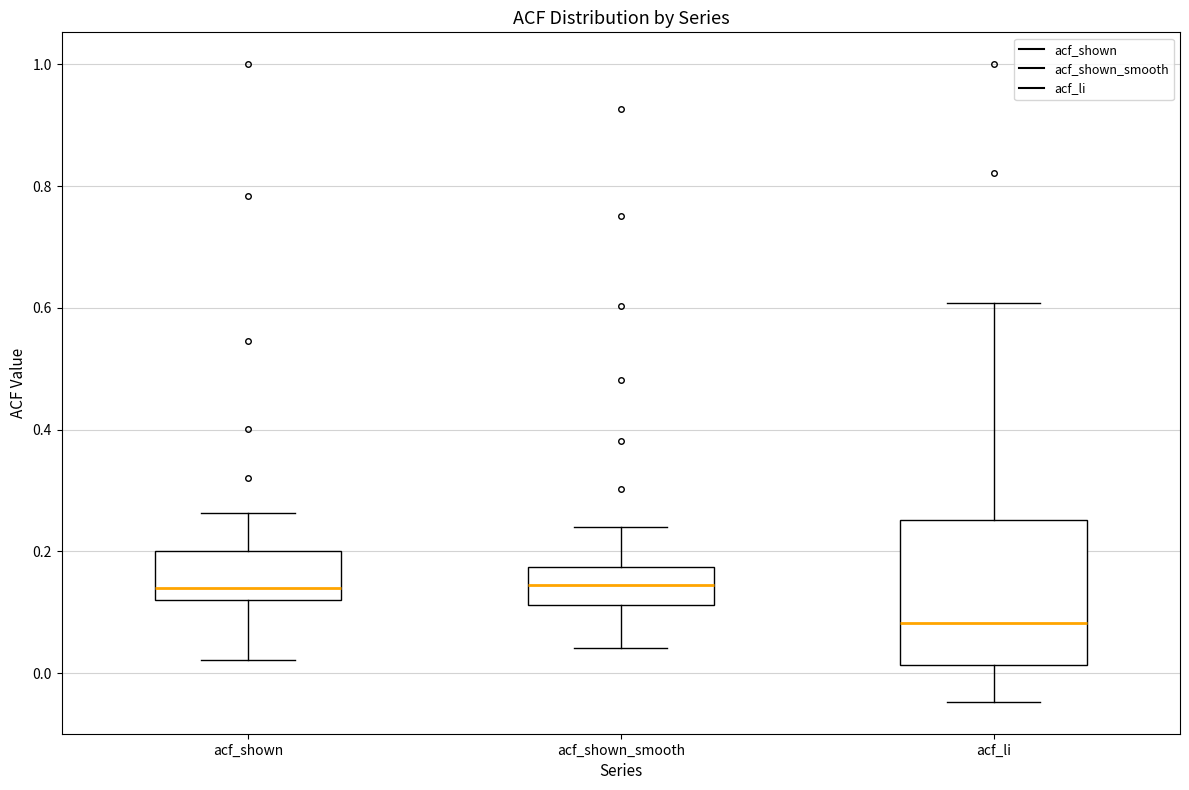

Reading left to right, transcribe this box plot: for each box, give where its median line is, the range the box spans, and where its two whiskers end, as read against the y-axis. The values are not printed on the chart, so give them approximately, as read against the axis.

acf_shown: median 0.14, box 0.12 to 0.20, whiskers 0.02 to 0.26
acf_shown_smooth: median 0.14, box 0.12 to 0.18, whiskers 0.04 to 0.24
acf_li: median 0.08, box 0.02 to 0.26, whiskers -0.04 to 0.60